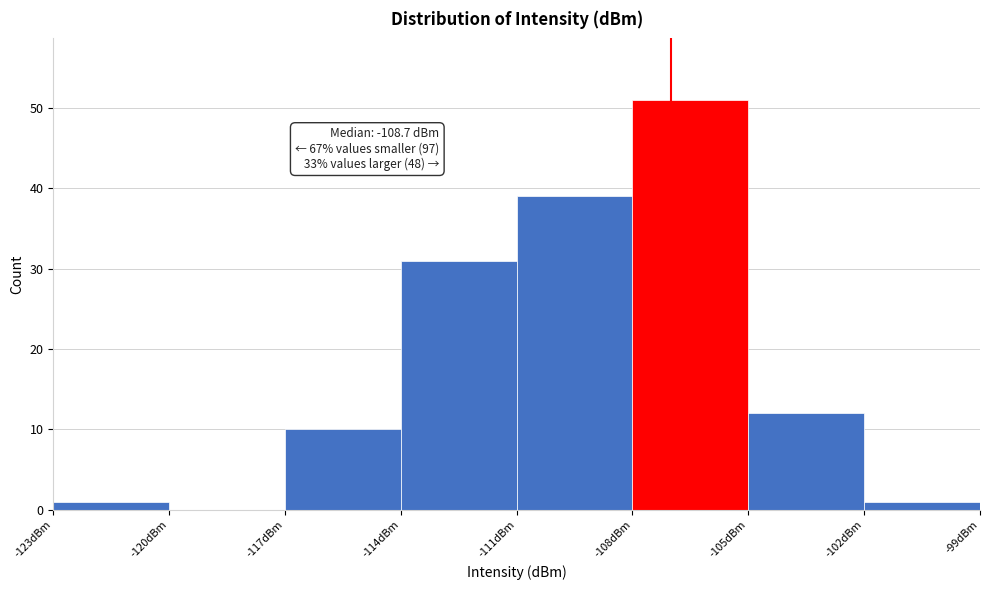

Which range on the x-axis has the tallest bar?

-108 to -105